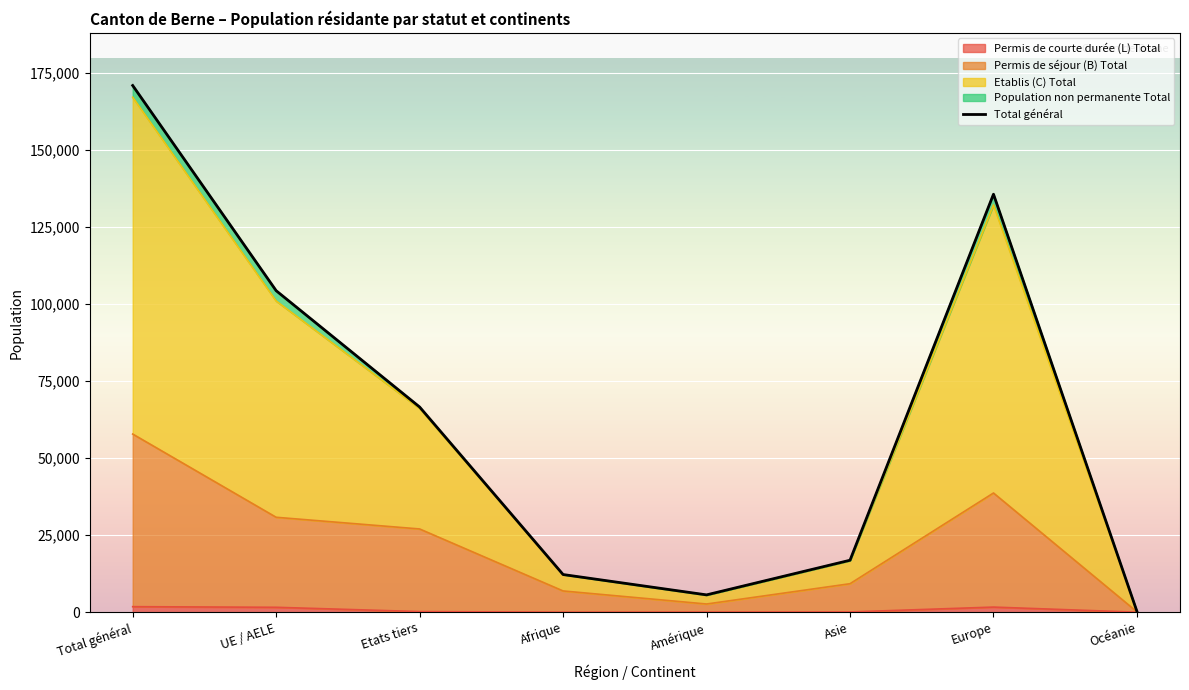

What is the maximum value shown in the chart?

170920